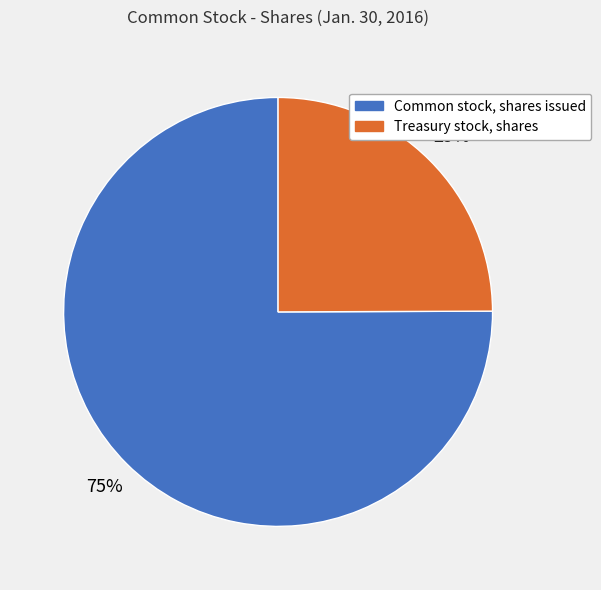

To the nearest percent, what is the difference between the Common stock, shares issued and Treasury stock, shares slice percentages?

50%